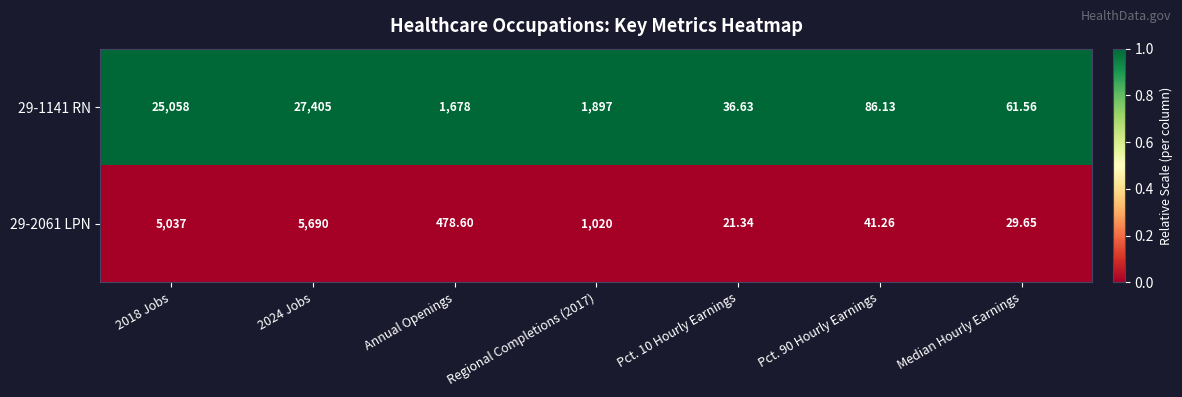

Is the value of 29-2061 LPN at 2018 Jobs greater than the value of 29-1141 RN at 2024 Jobs?

No